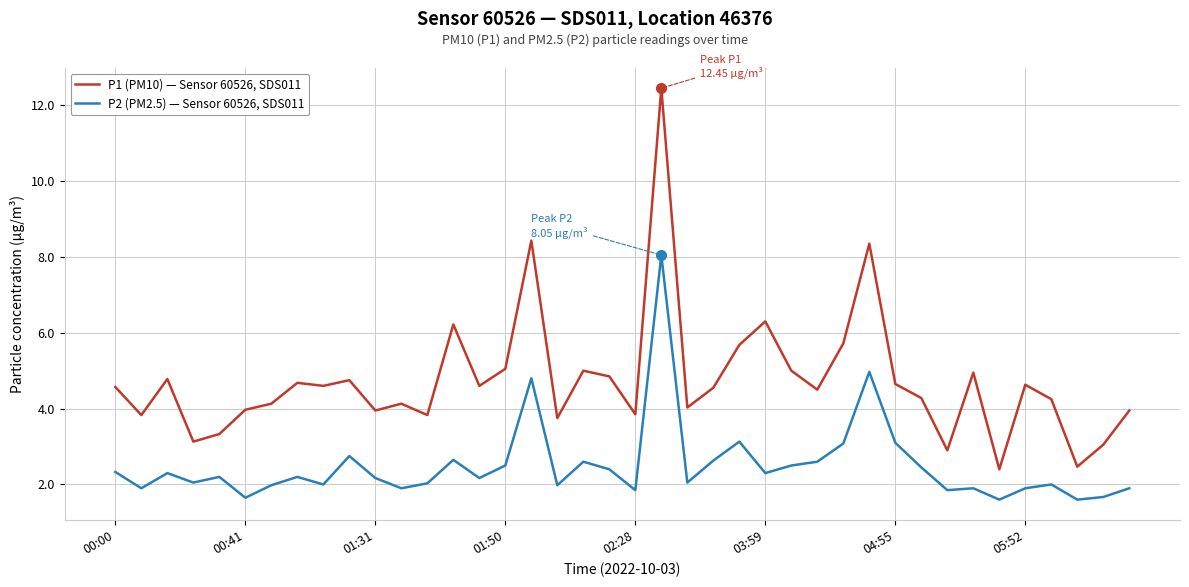

Which series has the widest spread of values?

P1 (PM10) — Sensor 60526, SDS011